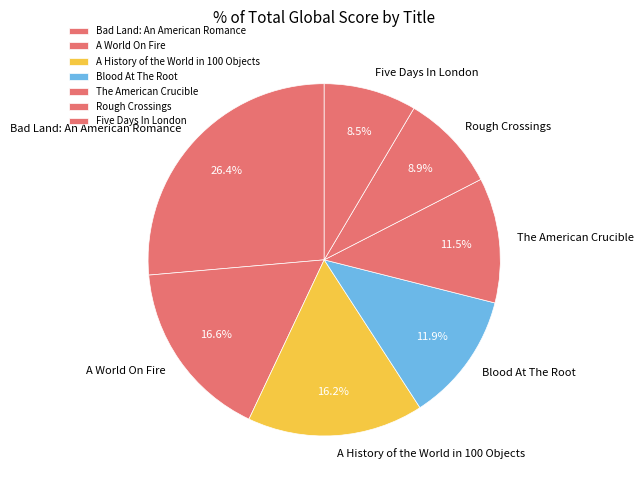

Which category has the biggest portion of the pie?

Bad Land: An American Romance